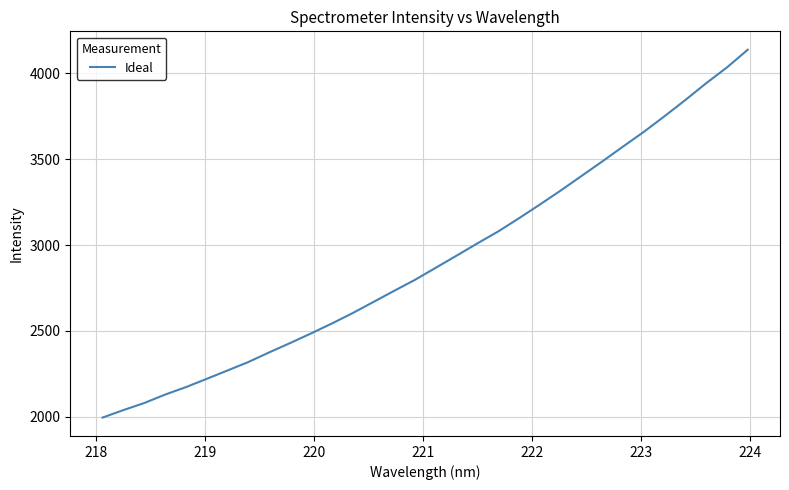

What is the maximum value shown in the chart?

4138.4